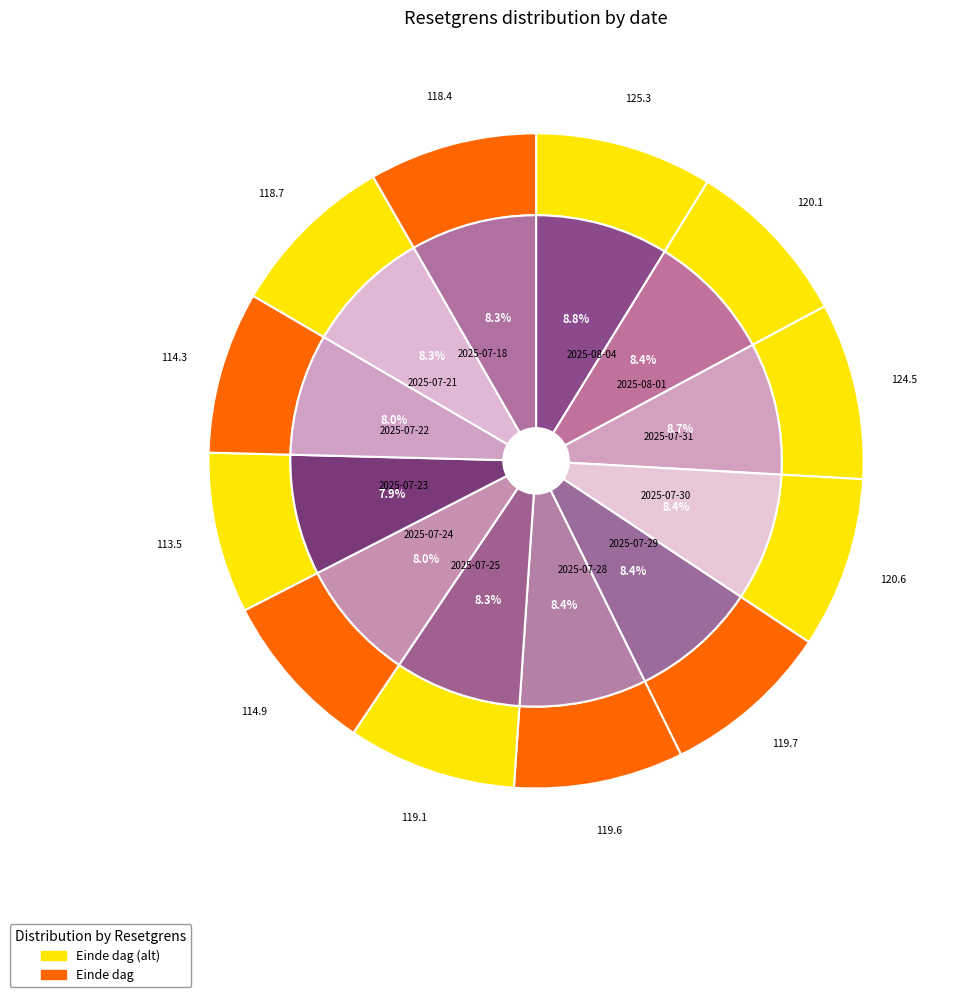

True or false: 2025-07-24 accounts for 8% of the total.

True